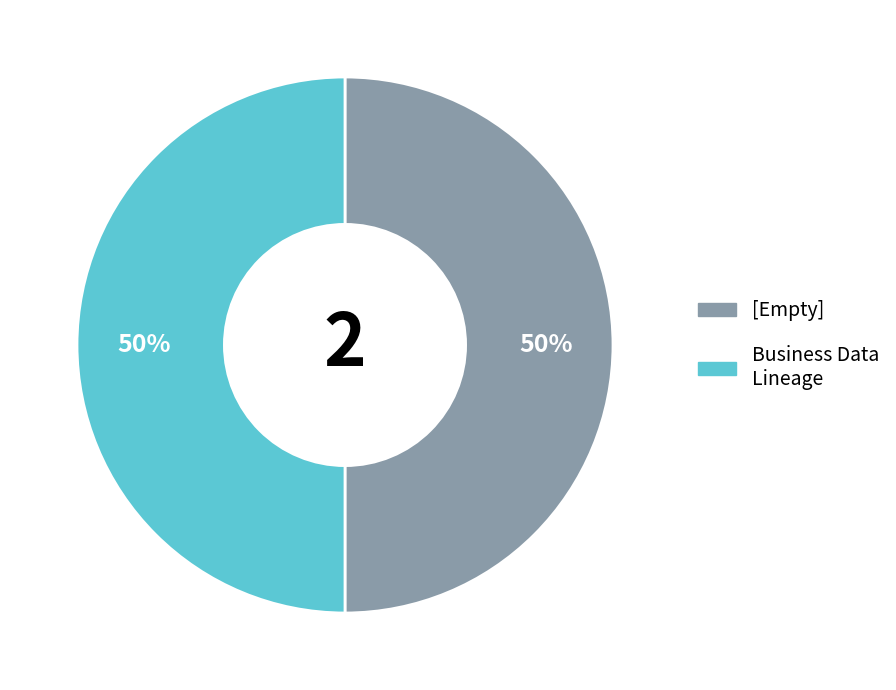

Do [Empty] and Business Data Lineage together represent more than half of the pie?

Yes